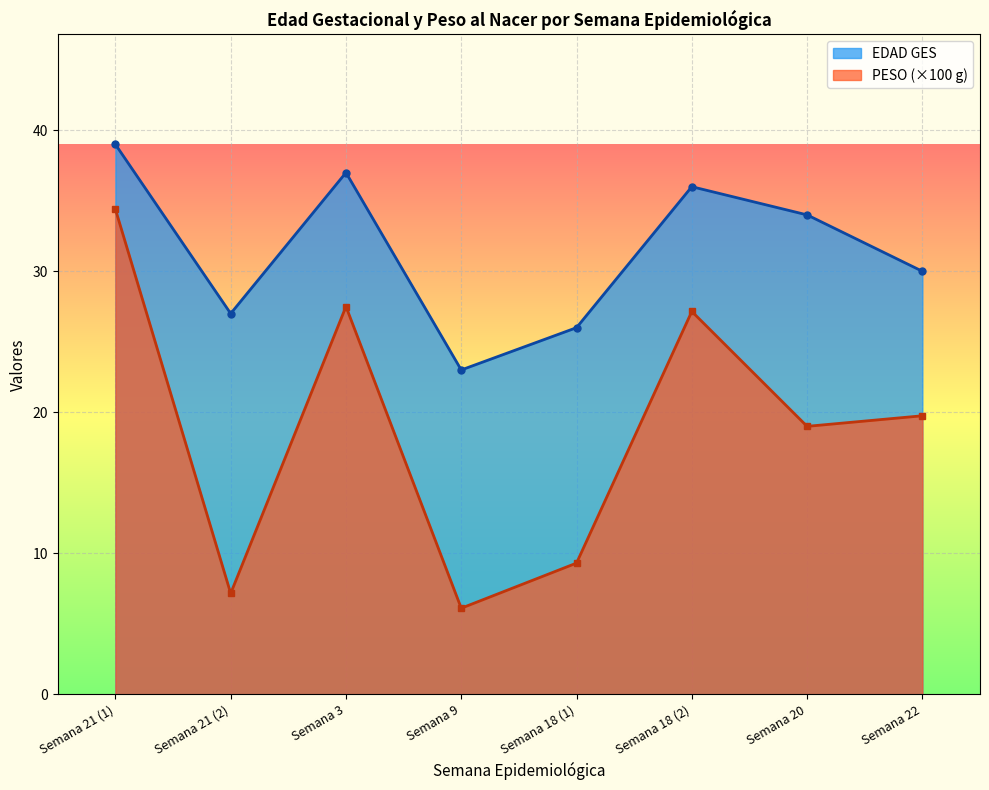

What is the total value across all series at Semana 3?

64.5